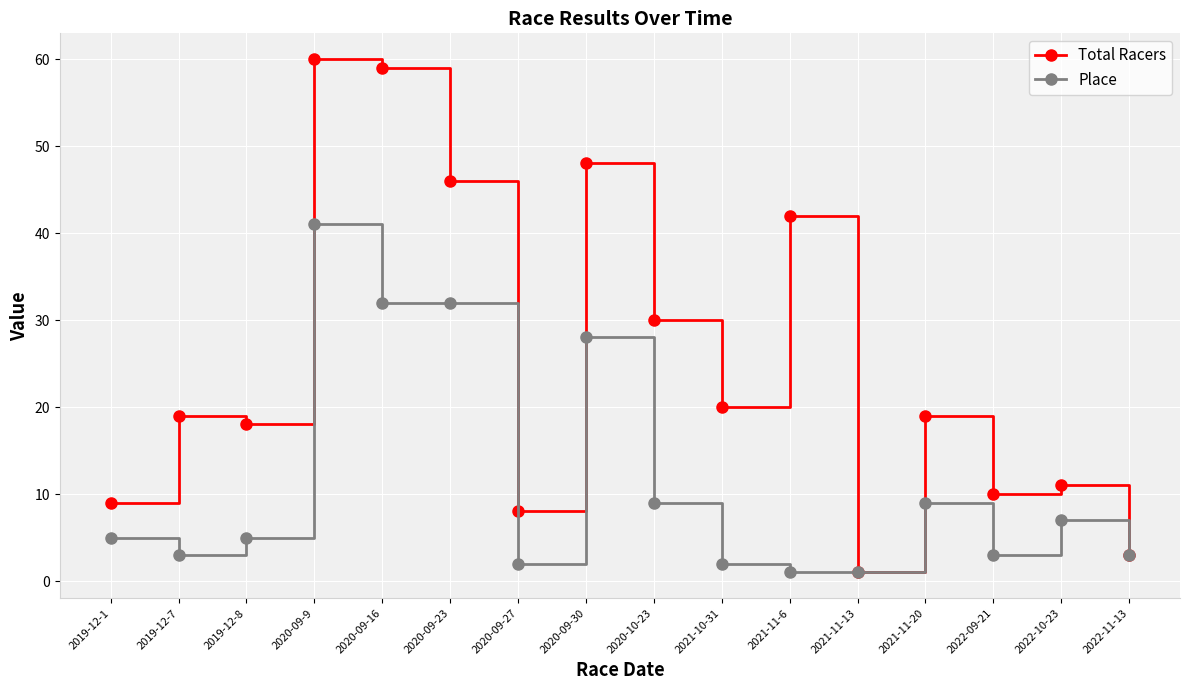

What is the label of the 4th point from the right?

2021-11-20